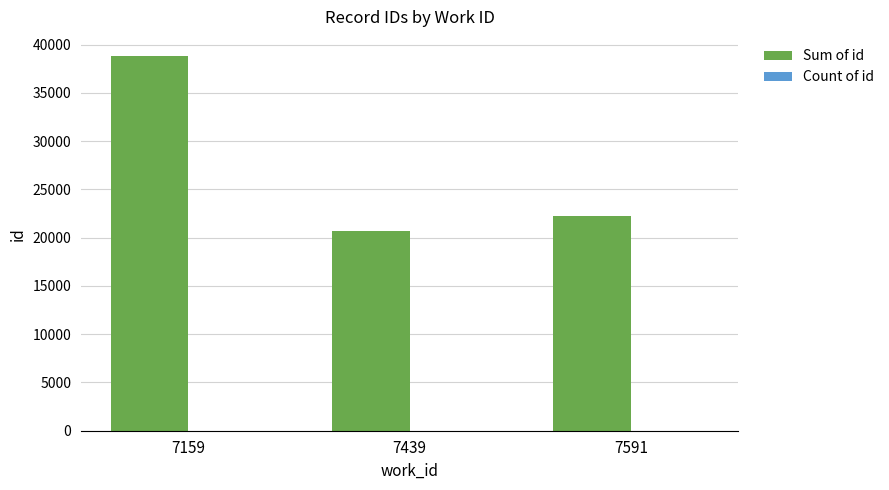

The Sum of id series shows 22204 at 7591. True or false?

True